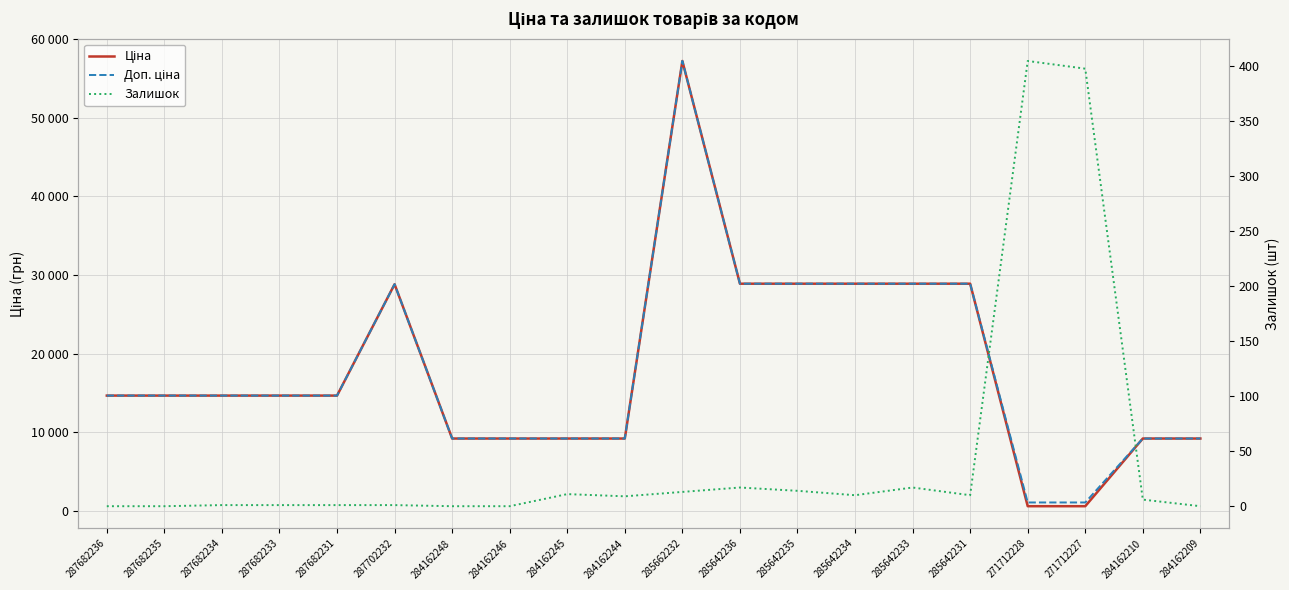

Reading left to right, transcribe all the data shown in this chart.

Ціна: 287682236=14649.6	287682235=14649.6	287682234=14649.6	287682233=14649.6	287682231=14649.6	287702232=28821.8	284162248=9185.1	284162246=9185.1	284162245=9185.1	284162244=9185.1	285662232=57235.5	285642236=28890.3	285642235=28890.3	285642234=28890.3	285642233=28890.3	285642231=28890.3	271712228=571.6	271712227=571.6	284162210=9185.1	284162209=9185.1
Доп. ціна: 287682236=14649.6	287682235=14649.6	287682234=14649.6	287682233=14649.6	287682231=14649.6	287702232=28821.8	284162248=9185.1	284162246=9185.1	284162245=9185.1	284162244=9185.1	285662232=57235.5	285642236=28890.3	285642235=28890.3	285642234=28890.3	285642233=28890.3	285642231=28890.3	271712228=1048.0	271712227=1048.0	284162210=9185.1	284162209=9185.1
Залишок: 287682236=0.0	287682235=0.0	287682234=1.0	287682233=1.0	287682231=1.0	287702232=1.0	284162248=0.0	284162246=0.0	284162245=11.0	284162244=9.0	285662232=13.0	285642236=17.0	285642235=14.0	285642234=10.0	285642233=17.0	285642231=10.0	271712228=405.0	271712227=398.0	284162210=6.0	284162209=0.0